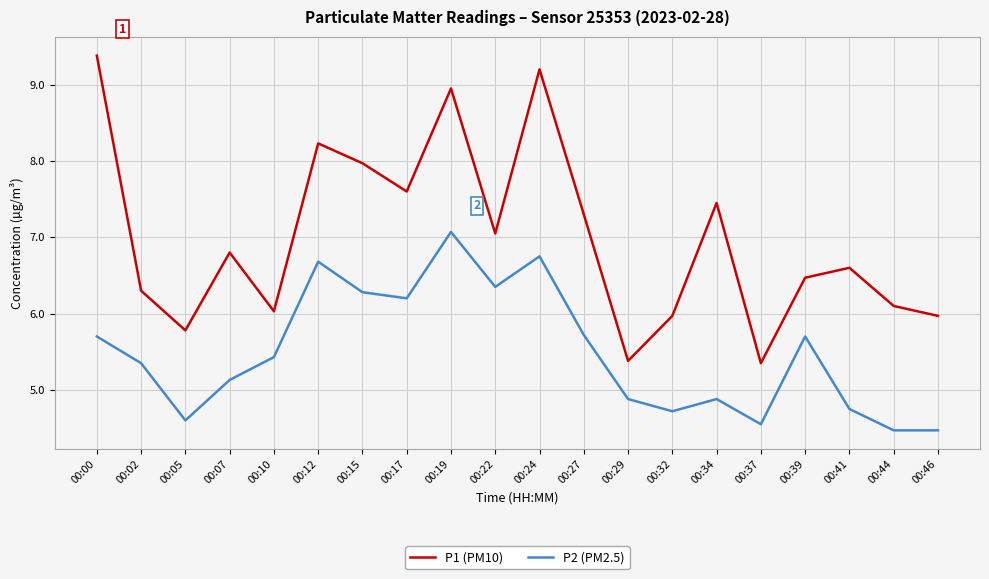

What is the minimum value shown in the chart?

4.5